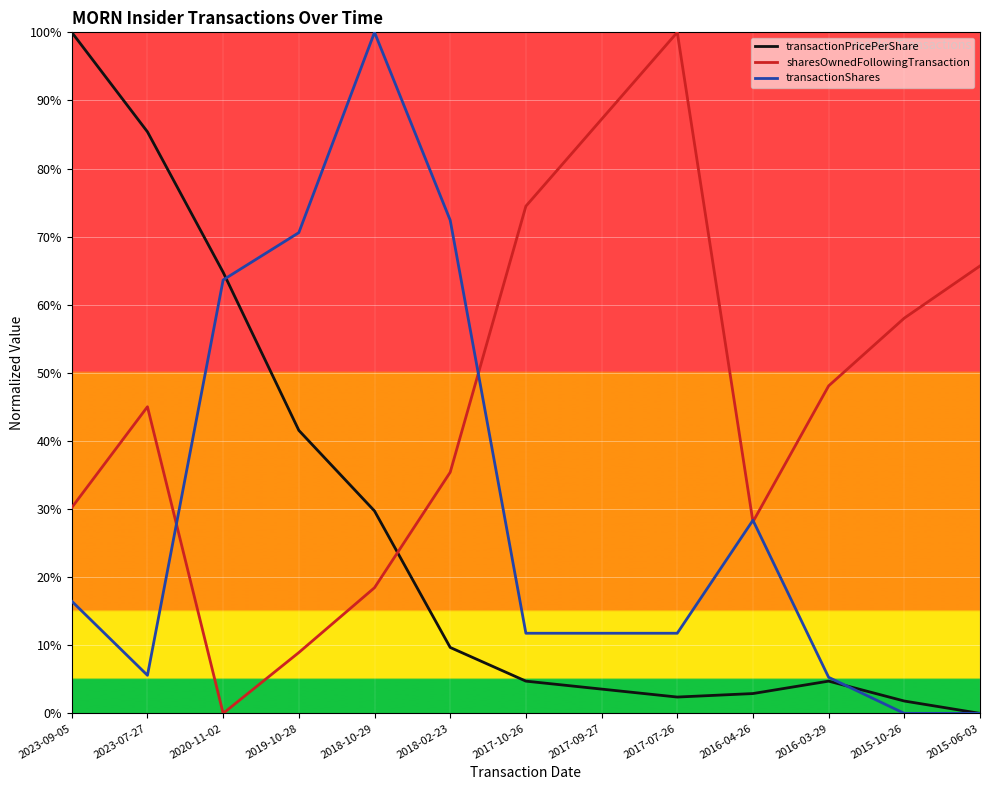

What is the average value of the sharesOwnedFollowingTransaction series?

46.1